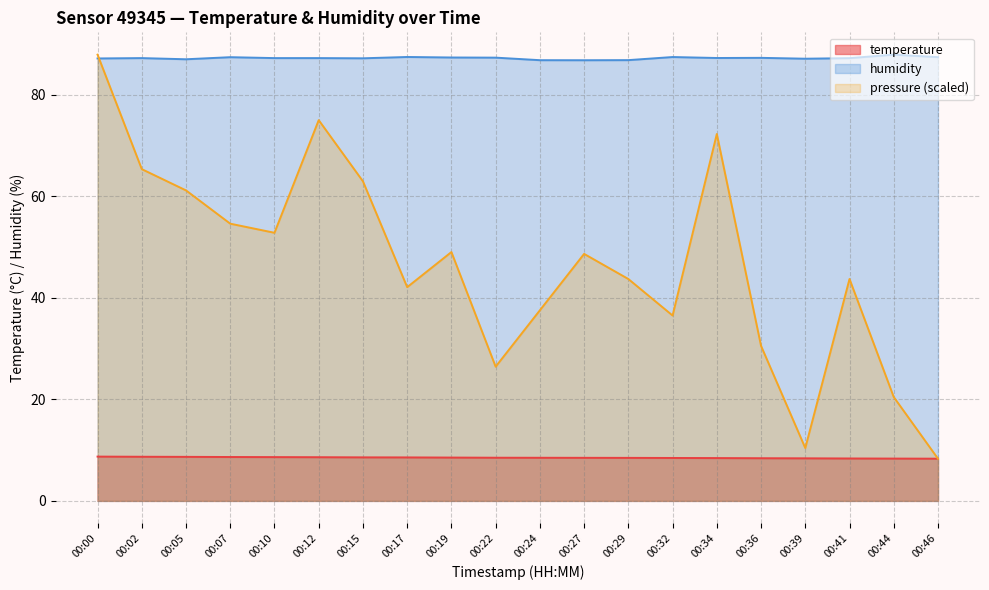

In humidity, how many points are higher than both neighbors (excluding endpoints)?

6